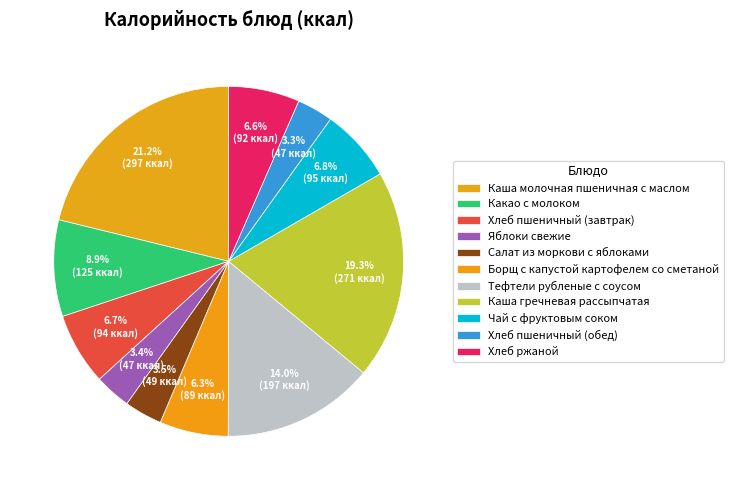

What portion of the pie excludes Салат из моркови с яблоками?

96.5%